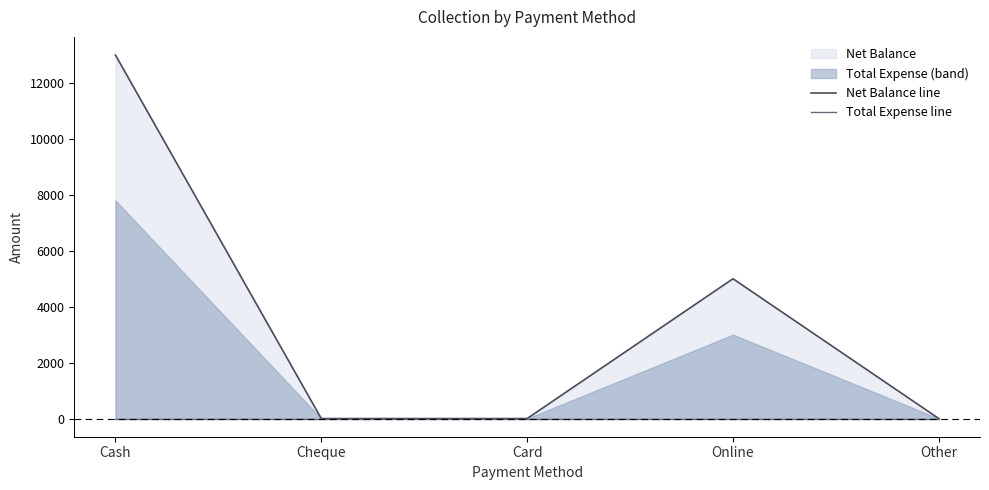

Reading left to right, transcribe all the data shown in this chart.

Net Balance line: Cash=13000	Cheque=0	Card=0	Online=5000	Other=0
Total Expense line: Cash=0	Cheque=0	Card=0	Online=0	Other=0